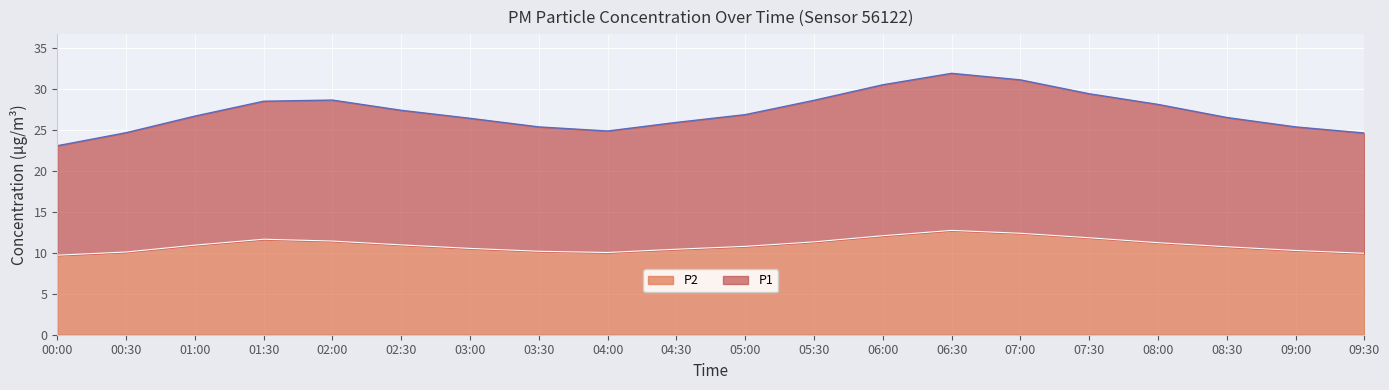

What is the label of the 17th point from the right?

01:30